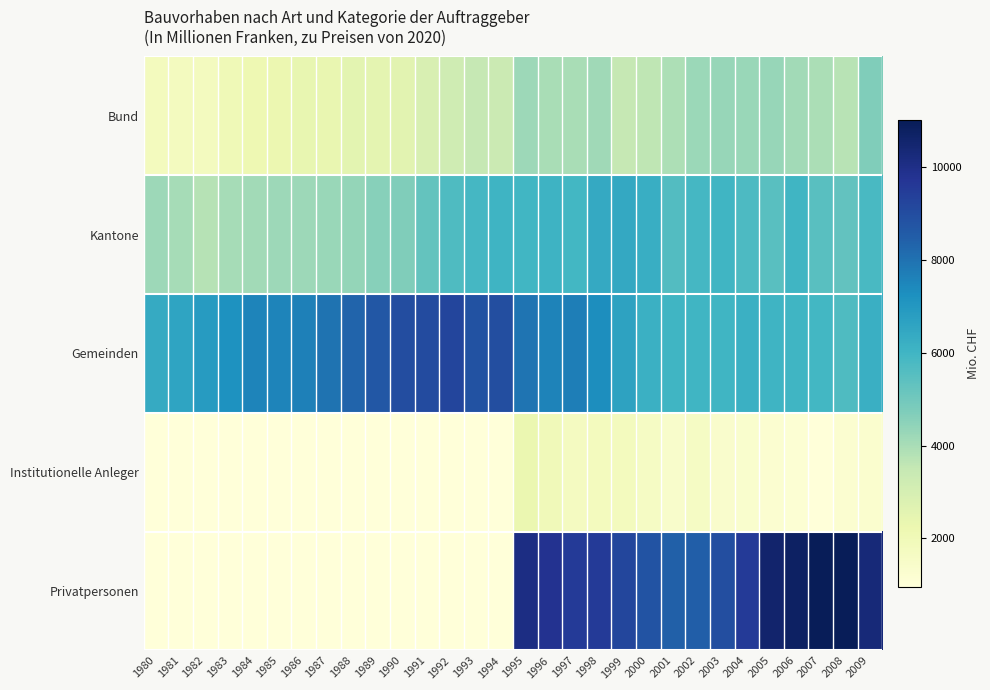

Which has a higher value, 1980 or 1993?

1993